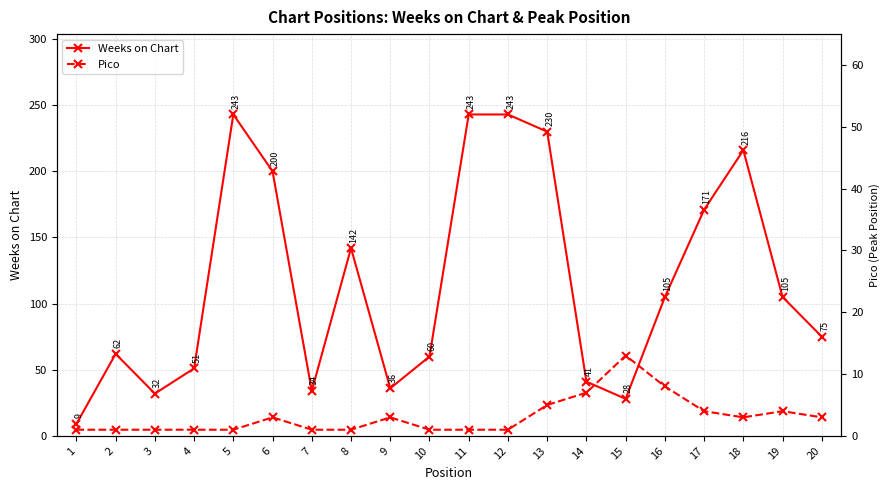

Which series has the largest total across all categories?

Weeks on Chart